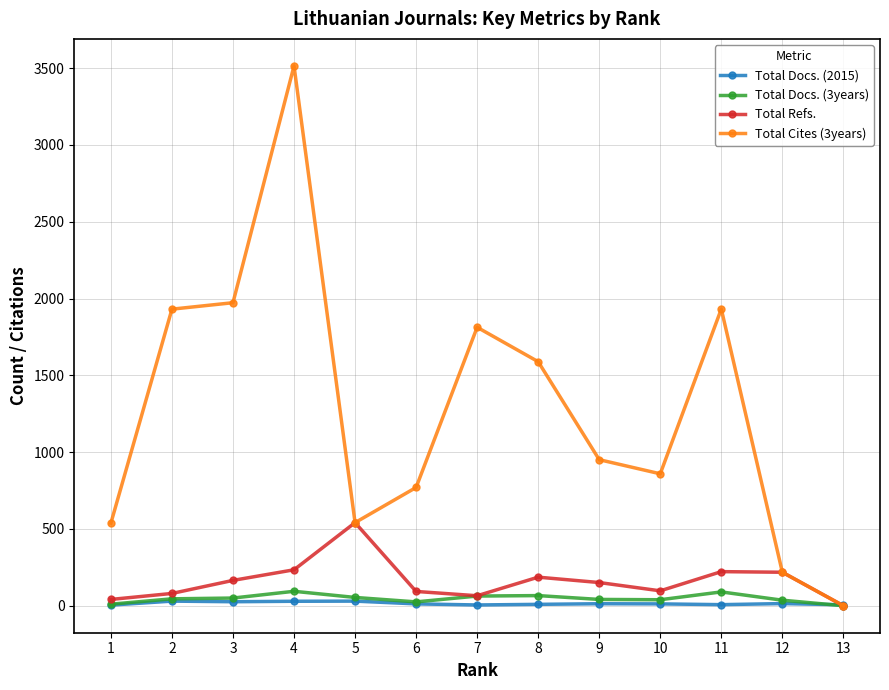

True or false: Total Docs. (2015) has more than 2 points higher than both neighbors.

True